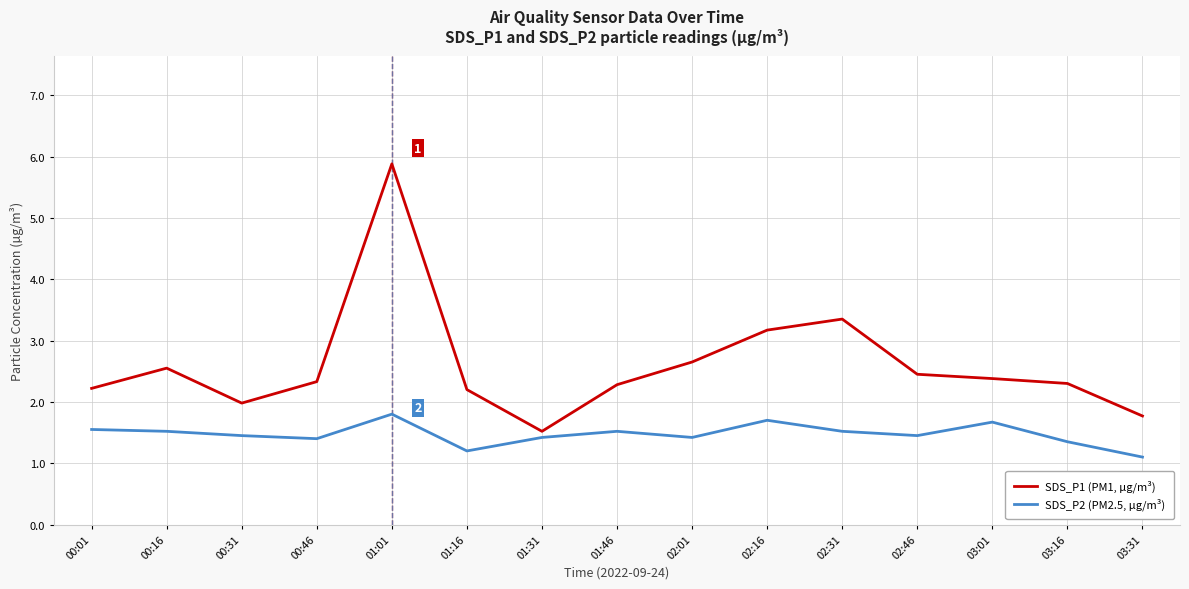

True or false: SDS_P2 (PM2.5, µg/m³) has a value of 1.7 at 01:16.

False